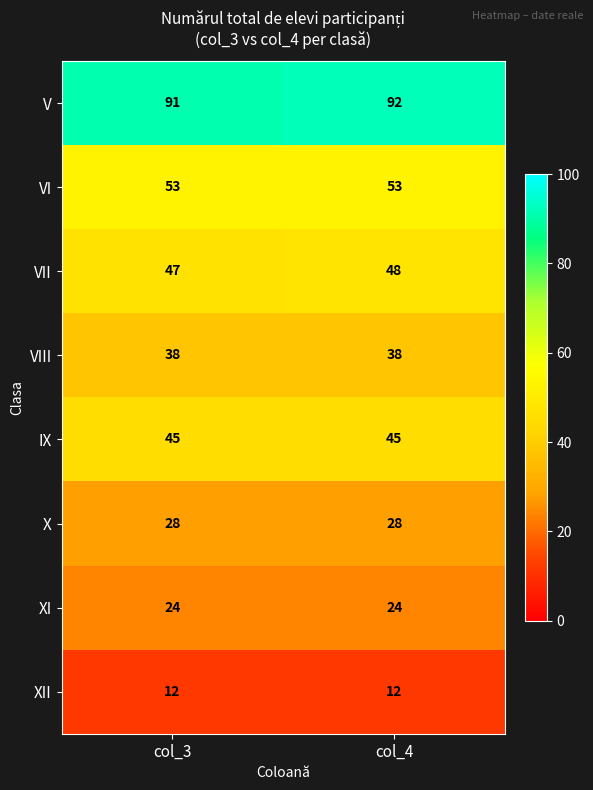

Is it true that VI equals 92 at col_4?

False